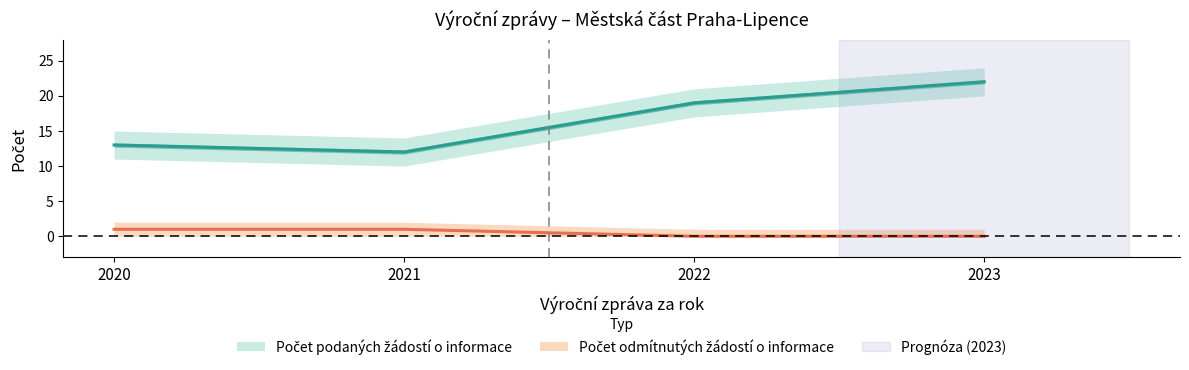

What is the total value across all series at 2021?

13